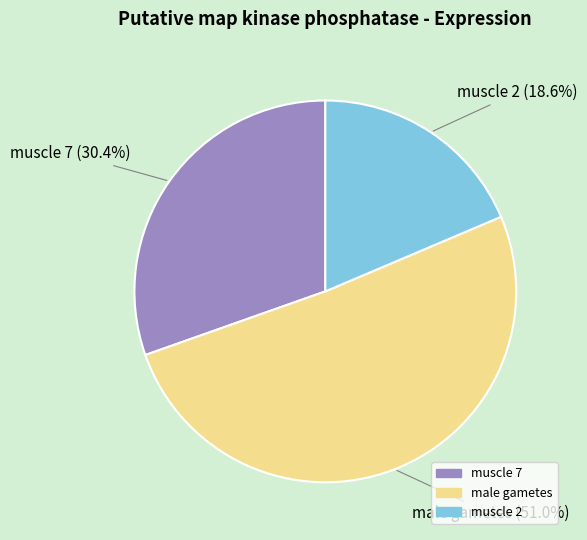

To the nearest percent, what is the average slice percentage?

33%